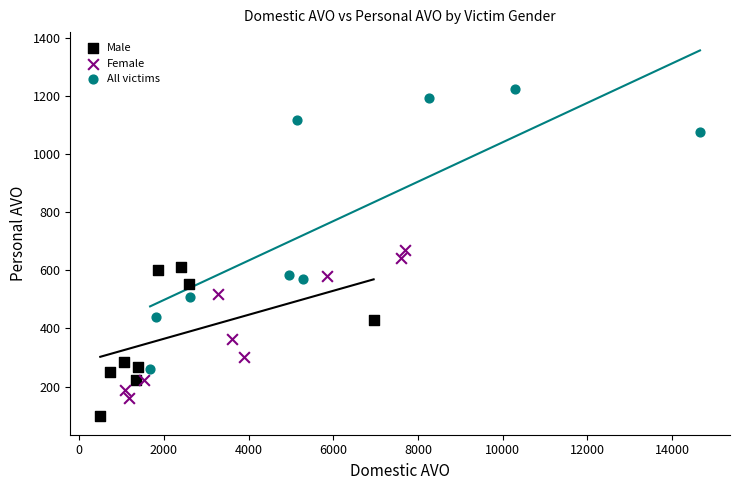

Which series reaches the minimum Y coordinate?

Male